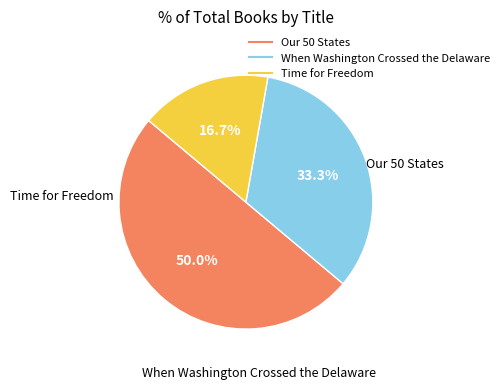

To the nearest percent, what is the combined percentage of Our 50 States and When Washington Crossed the Delaware?

83%